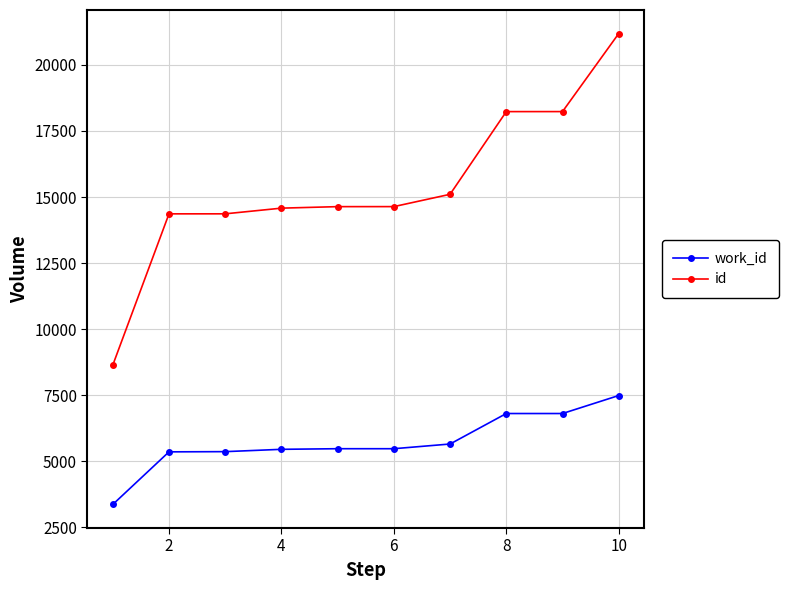

What is the highest value of the id series?

21188